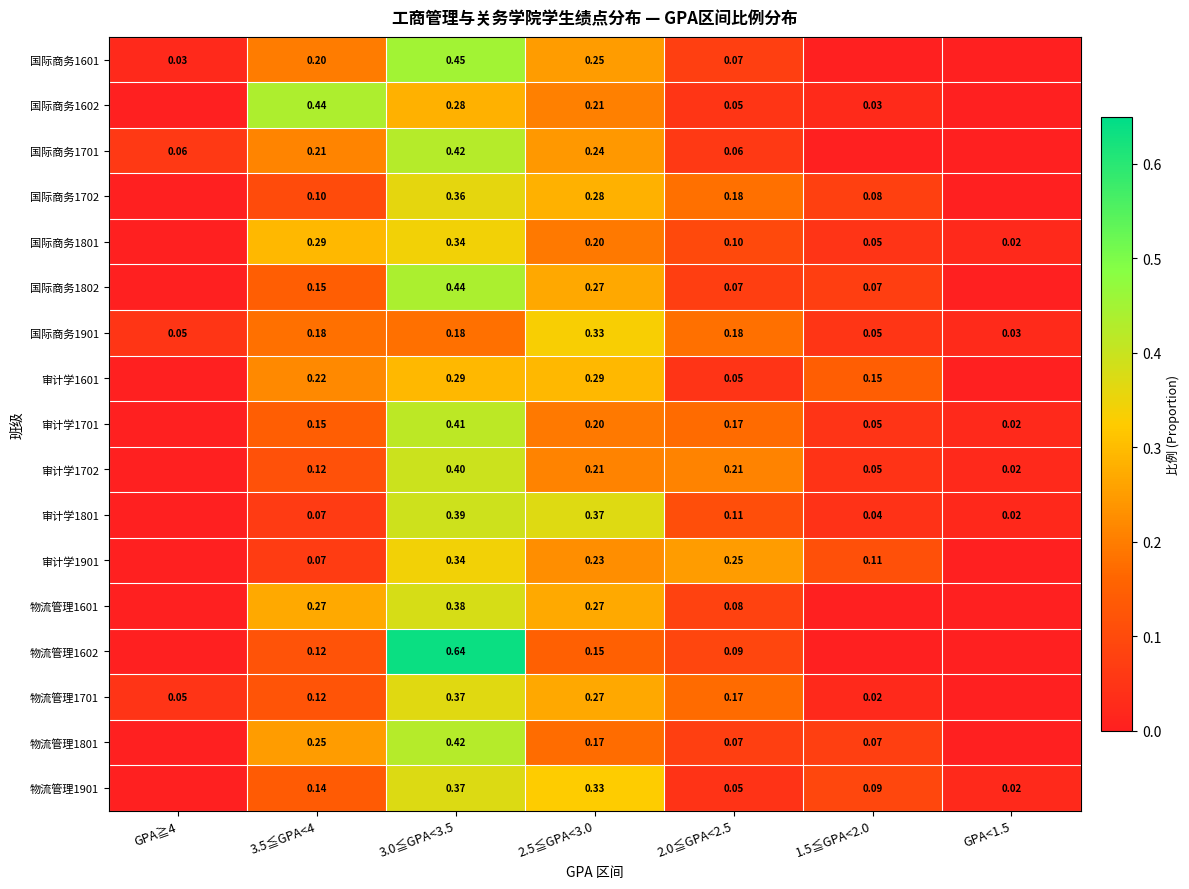

Between GPA<1.5 and 1.5≦GPA<2.0, which is larger?

GPA<1.5